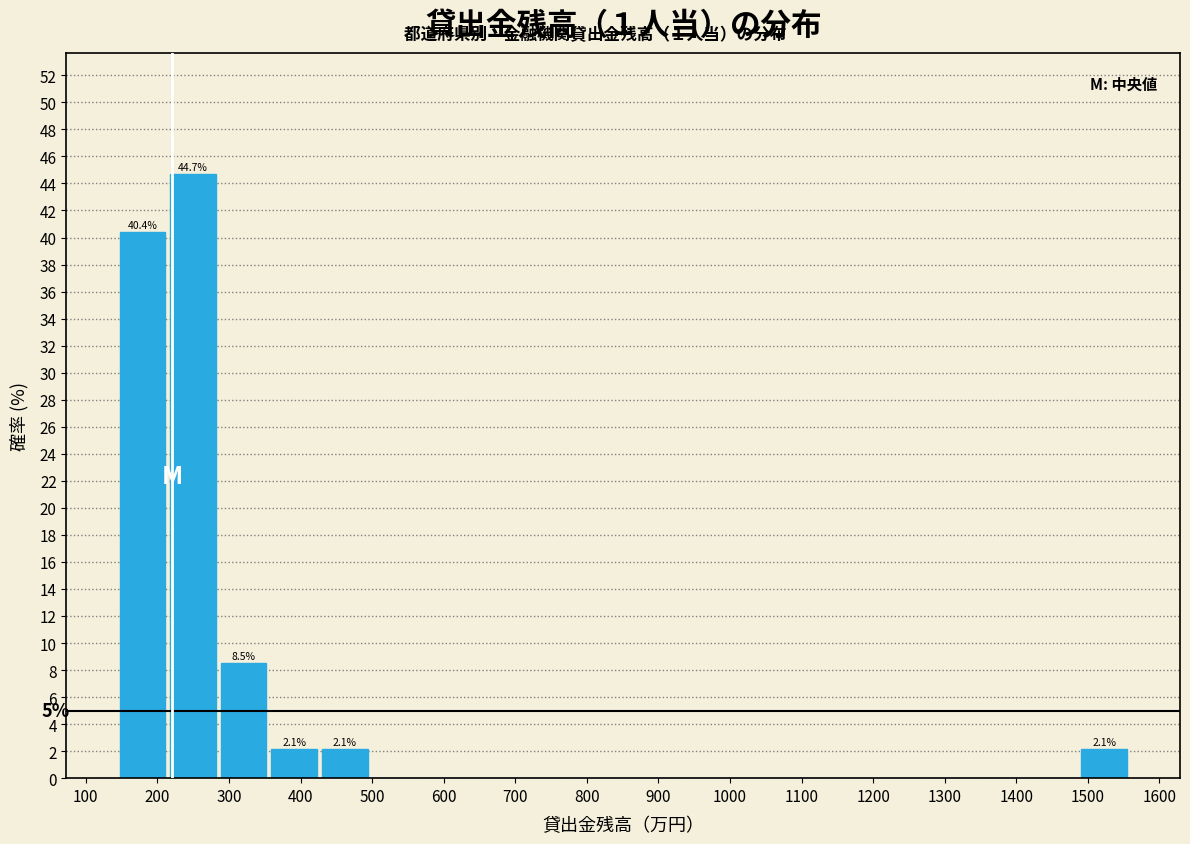

Which range on the x-axis has the tallest bar?

210 to 290